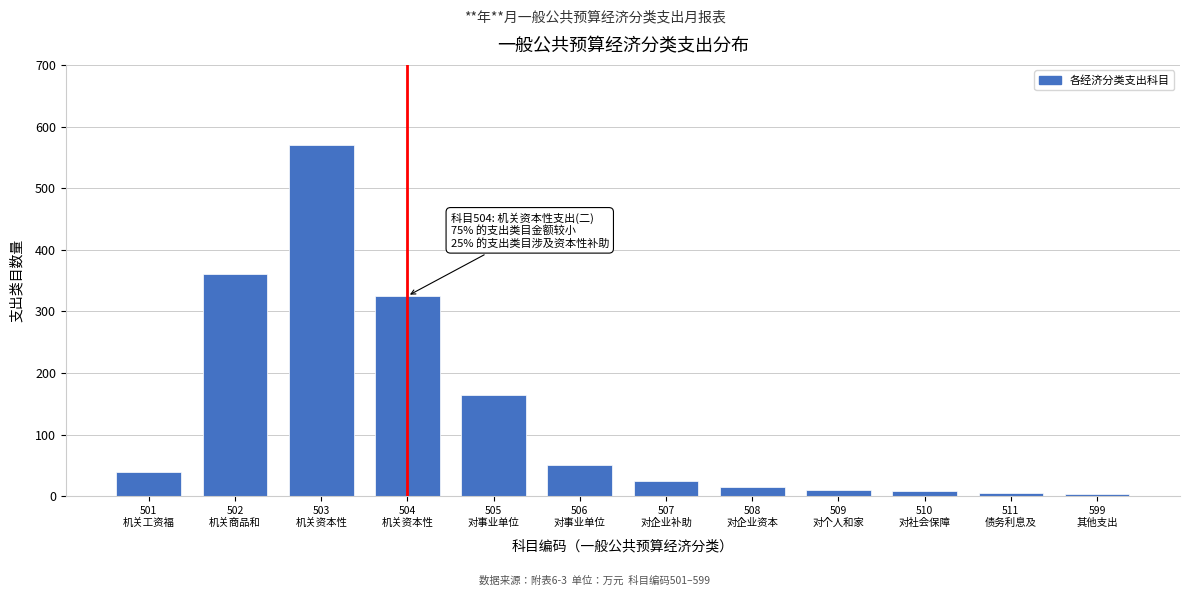

What is the greatest value displayed?

570